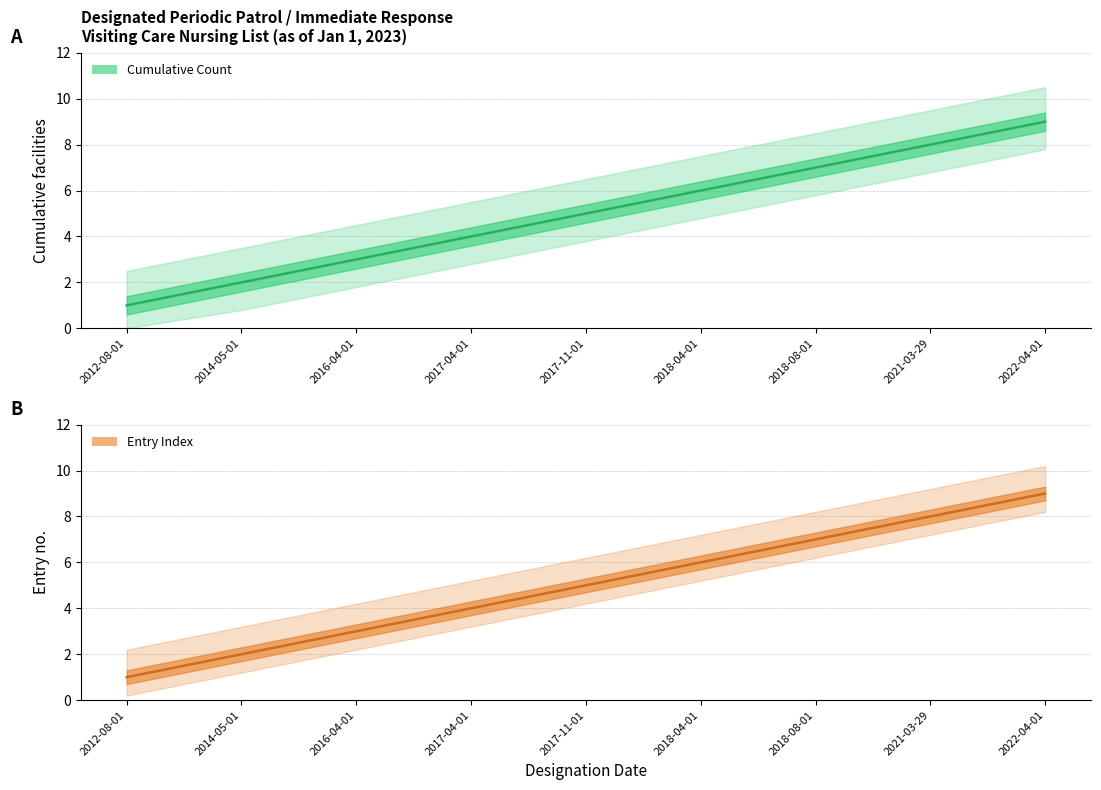

At how many categories does at least one series exceed 4?

5